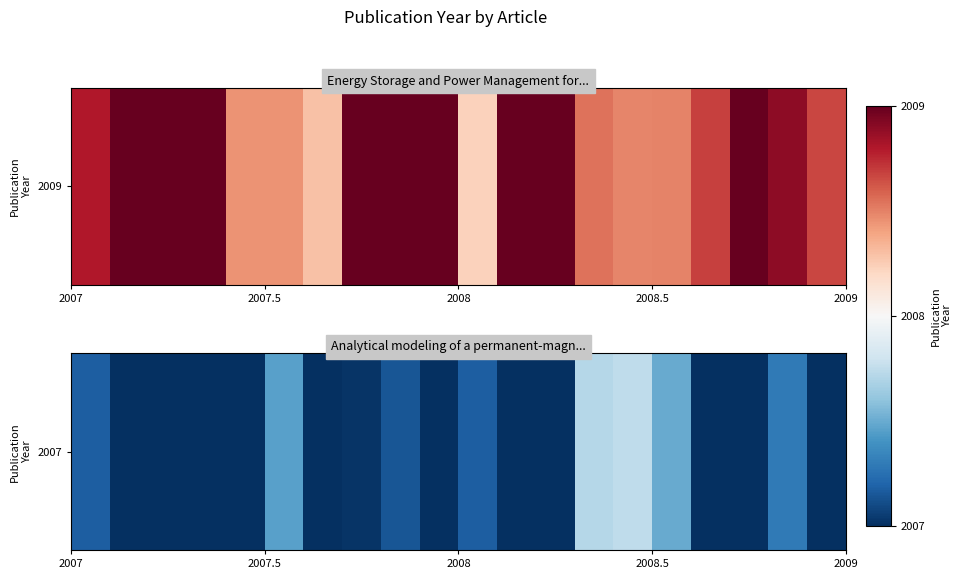

At which category does the chart reach its peak across all series?

14